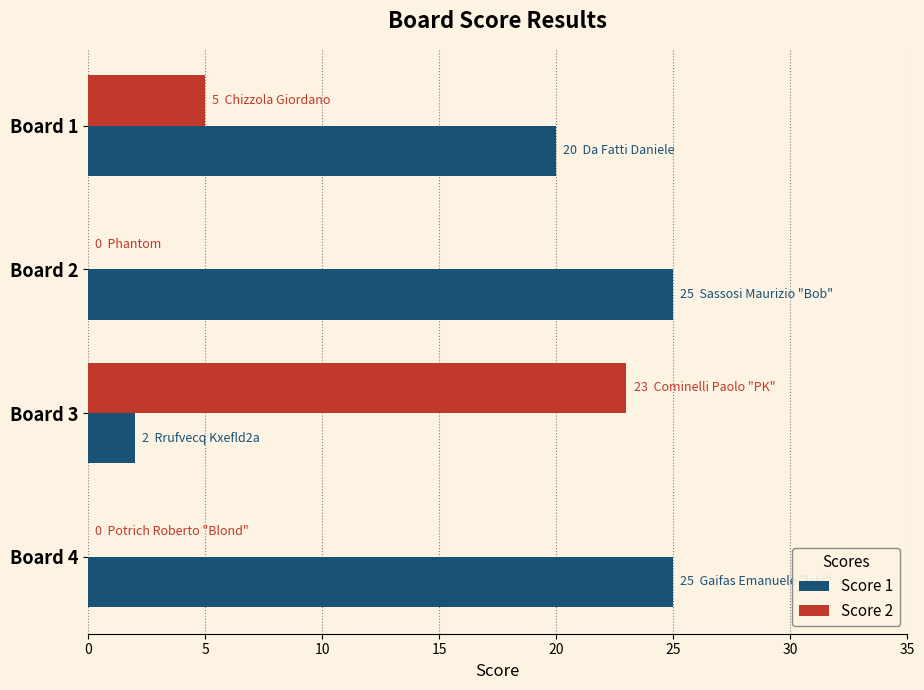

What is the sum of all Score 1 values?

72